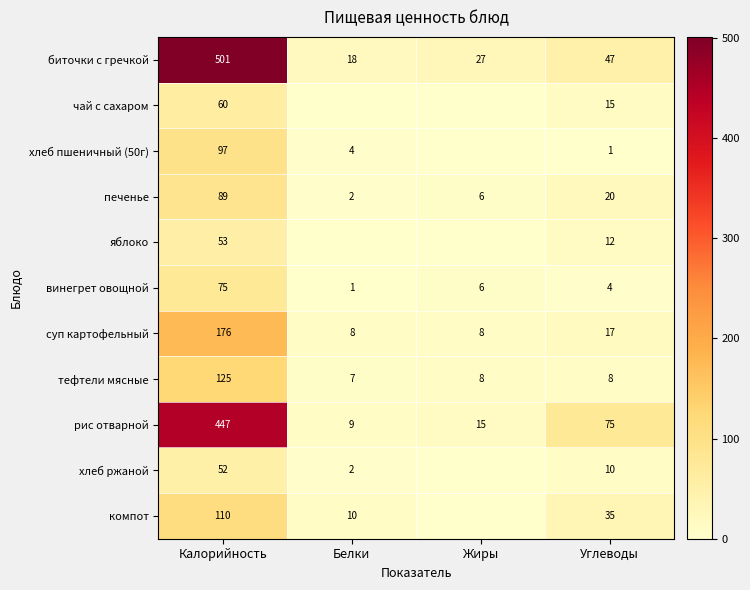

Rank the categories by рис отварной value from highest to lowest.

Калорийность, Углеводы, Жиры, Белки